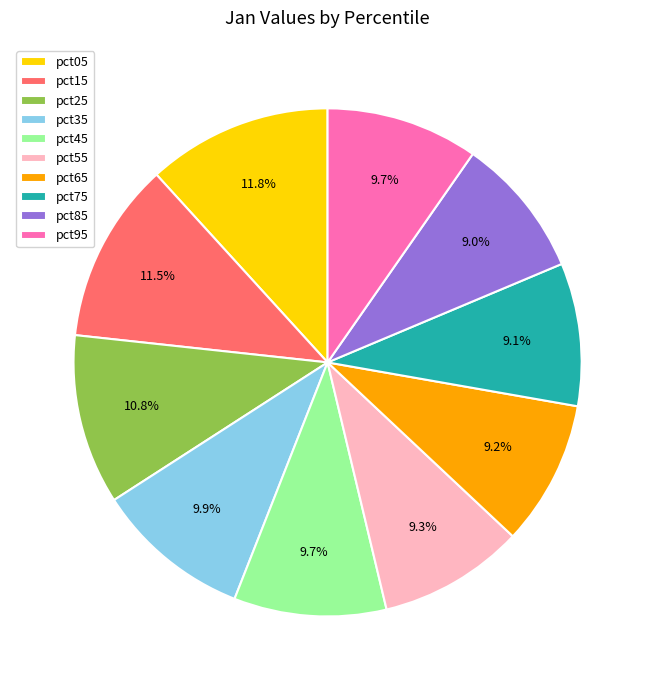

Combined, do pct85 and pct95 account for over 50%?

No